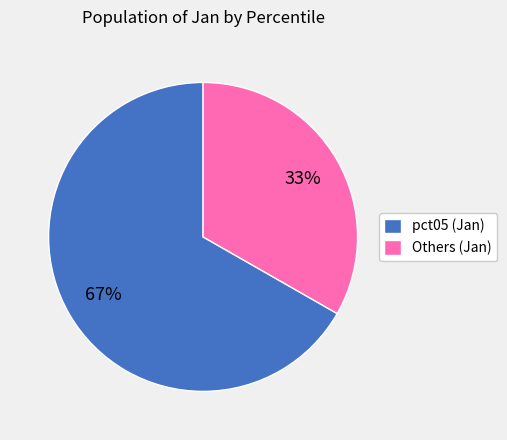

Is the sum of Others (Jan) and pct05 (Jan) greater than half?

Yes